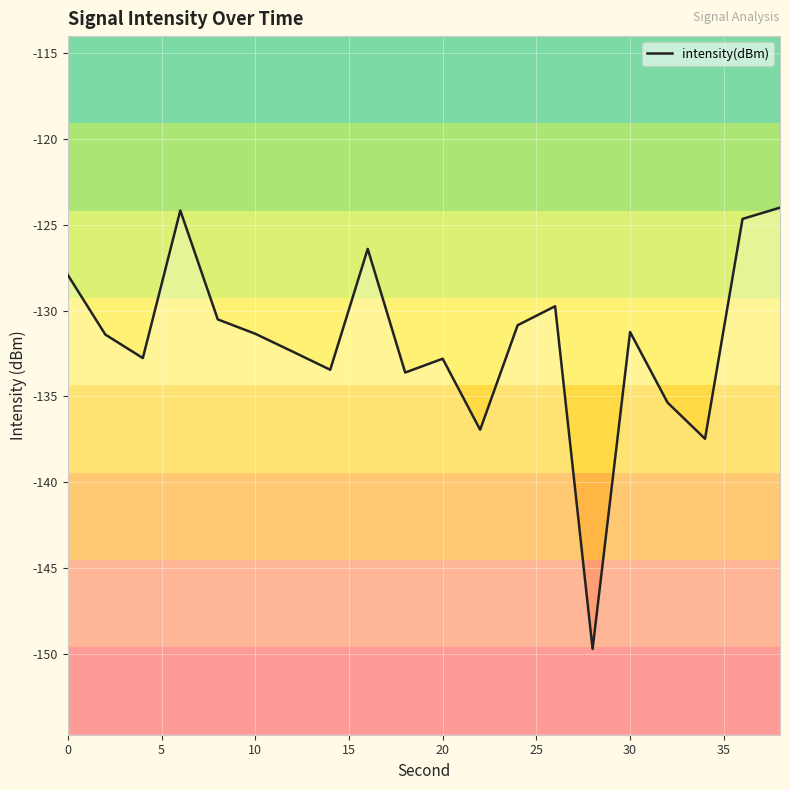

True or false: the data has more than 1 interior local peaks.

True